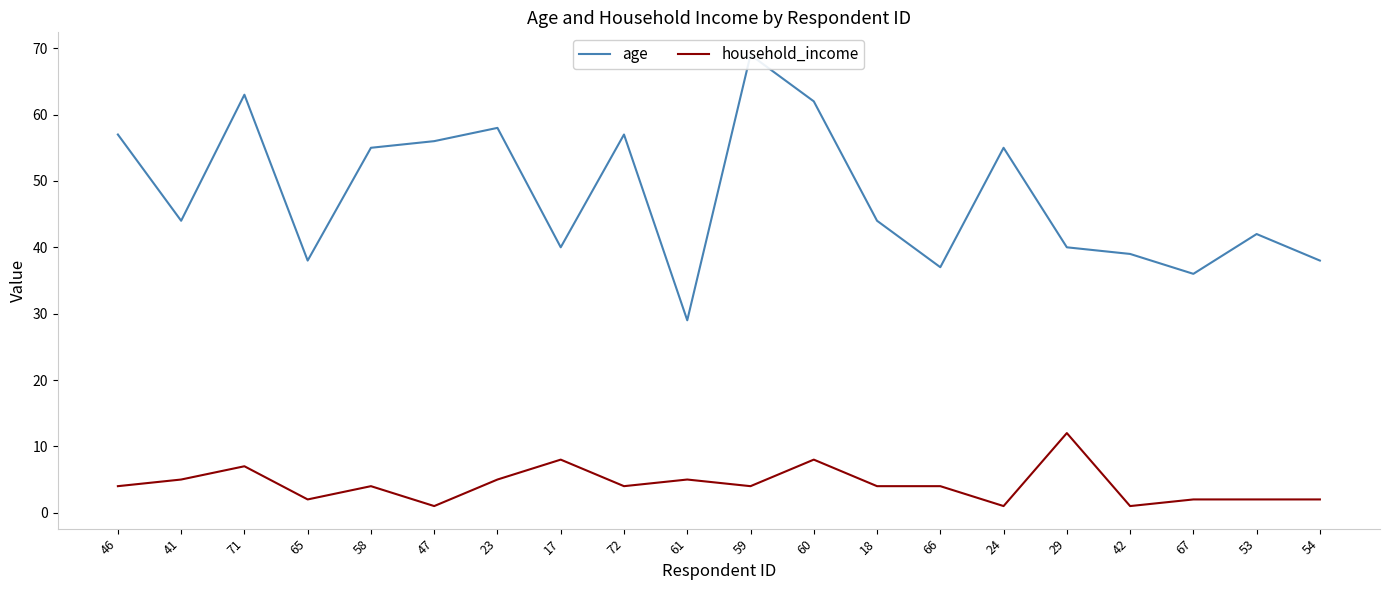

Where is the first local minimum for age?

41